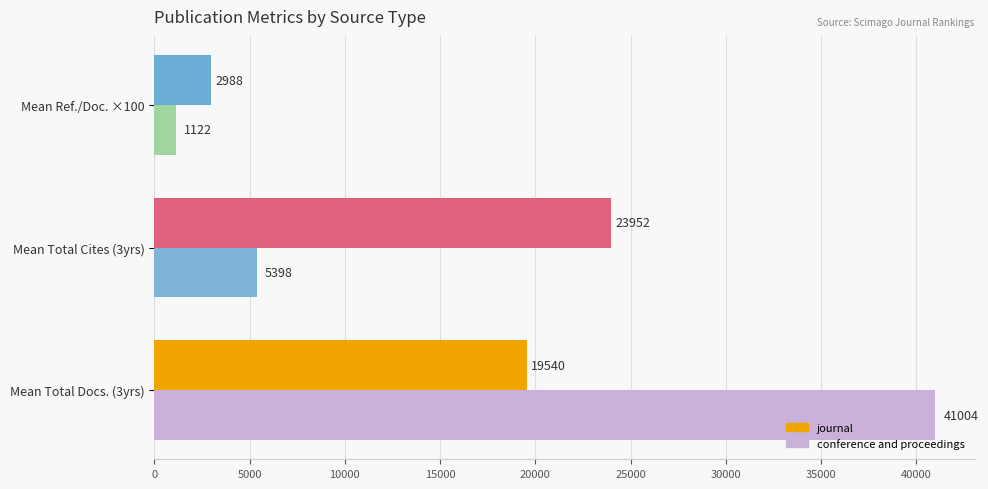

True or false: journal has a value of 23952 at Mean Total Cites (3yrs).

True